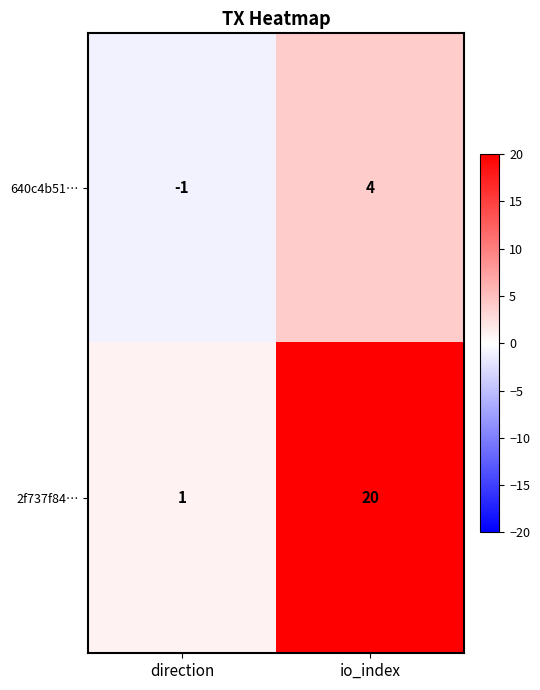

At which category does the chart reach its minimum across all series?

direction